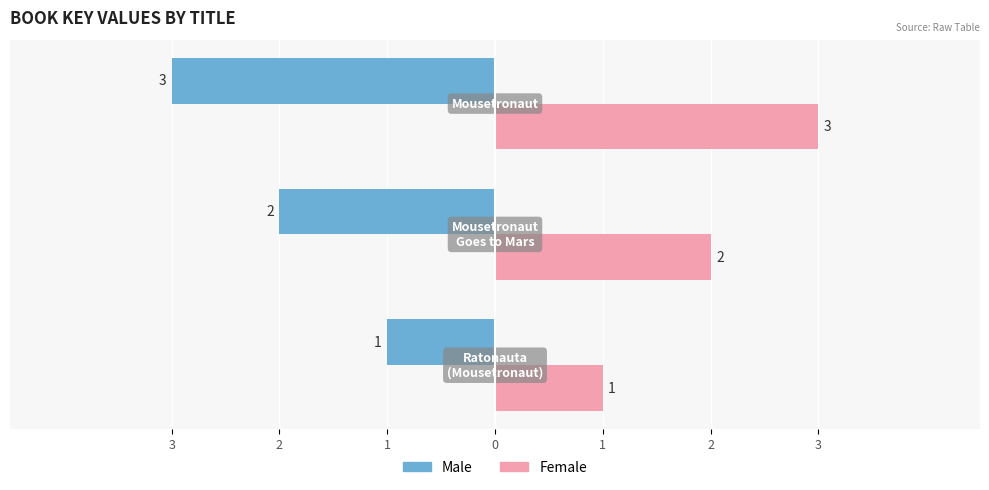

What are all the series names shown in the legend?

Male, Female